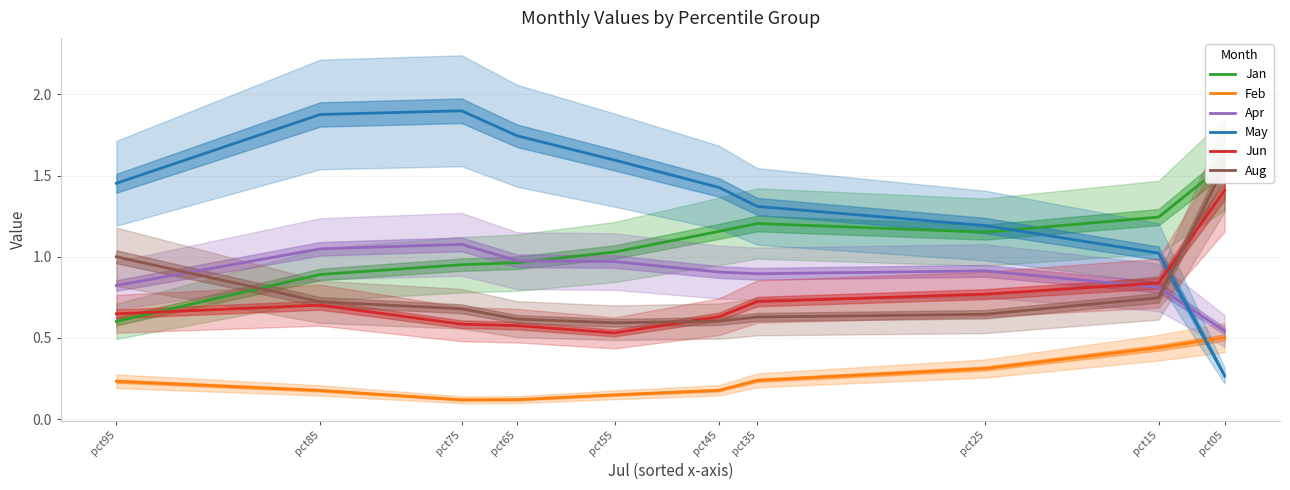

How many lines are shown in the chart?

6